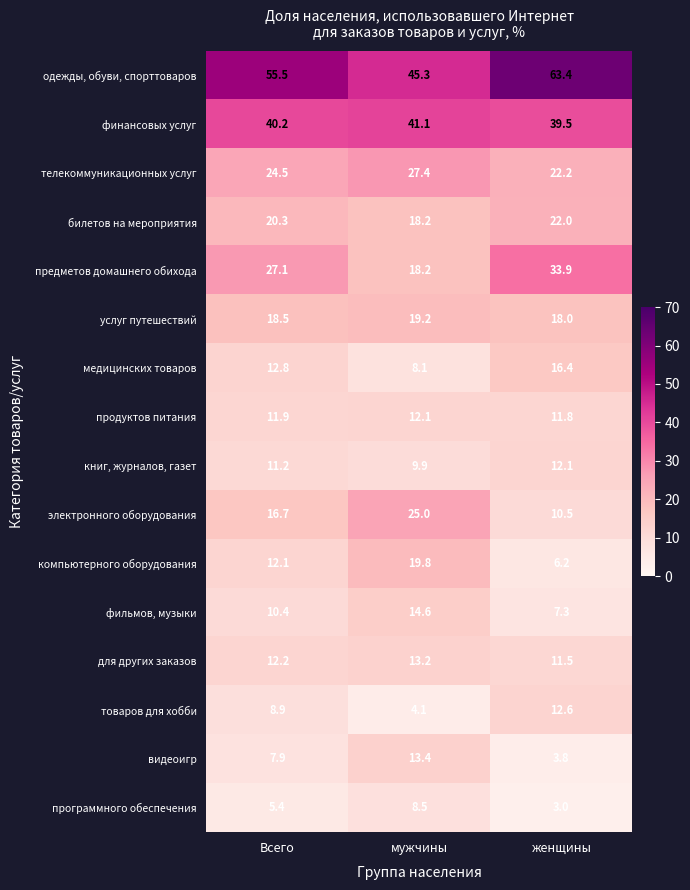

What is the average value of the билетов на мероприятия series?

20.2